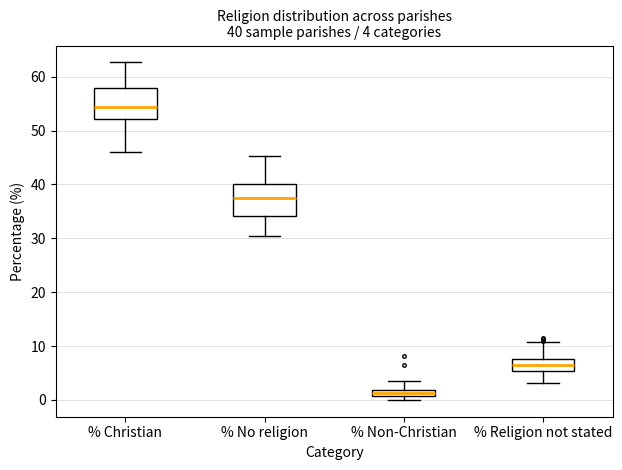

Which box's median line is the lowest?

% Non-Christian